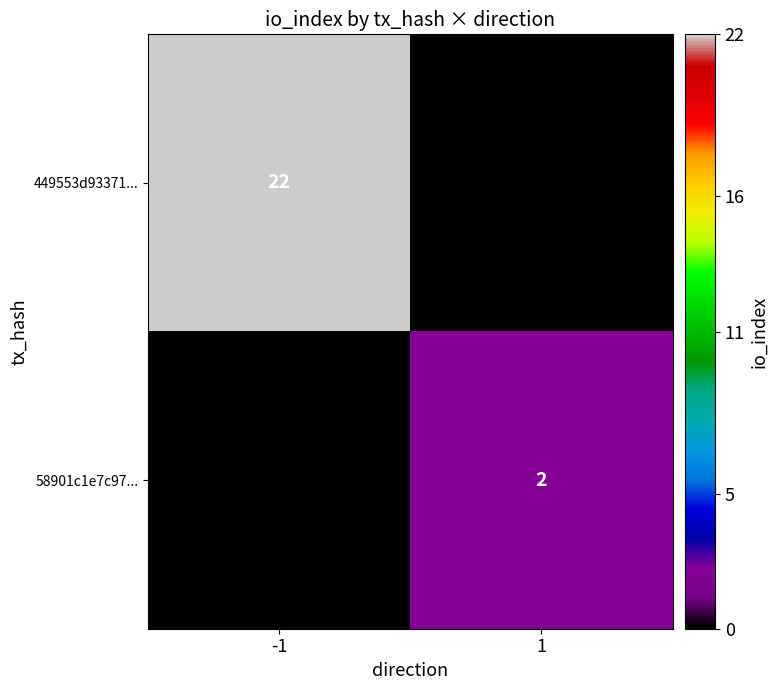

The 449553d93371... series shows 22 at -1. True or false?

True